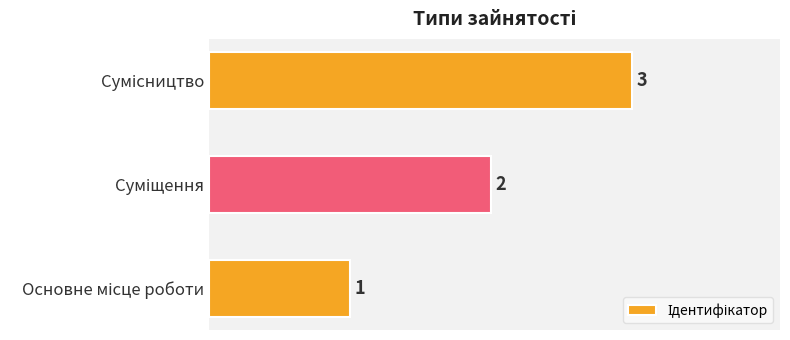

What is the greatest value displayed?

3